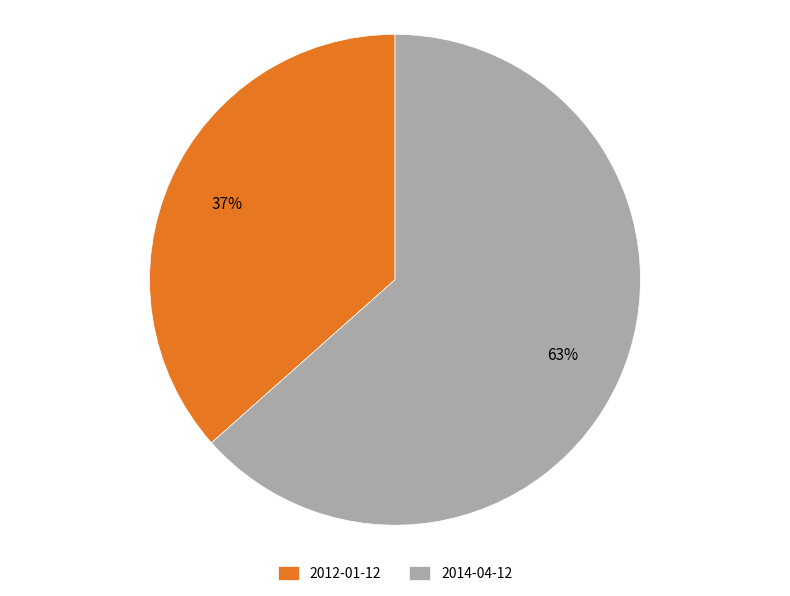

What is the largest slice in the pie chart?

2014-04-12